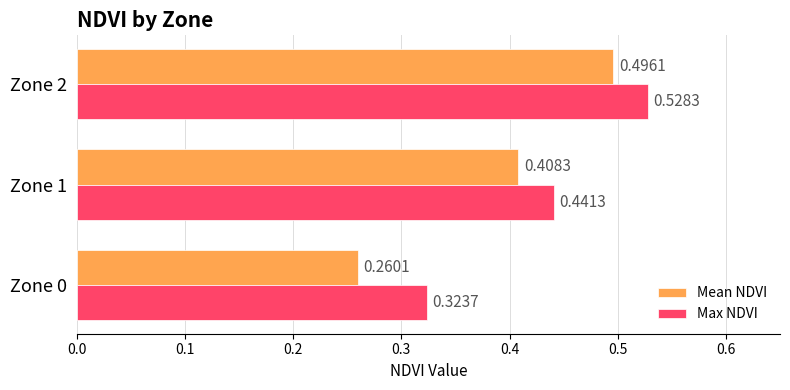

What is the sum of the Mean NDVI values at Zone 1 and Zone 0?

0.7